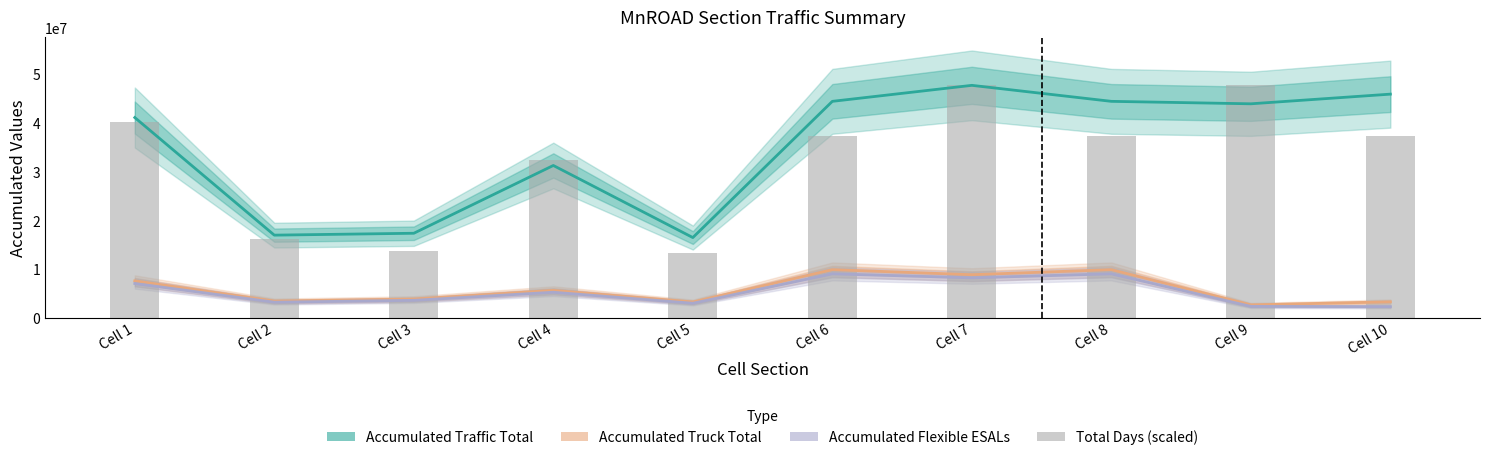

Reading left to right, list all the values displayed in this chart.

Accumulated Traffic Total: Cell 1=41081703.0	Cell 2=16944309.0	Cell 3=17332124.0	Cell 4=31244786.0	Cell 5=16448581.0	Cell 6=44408896.0	Cell 7=47693367.0	Cell 8=44408896.0	Cell 9=43904260.0	Cell 10=45886926.0
Accumulated Truck Total: Cell 1=7561279.0	Cell 2=3409186.0	Cell 3=3825028.0	Cell 4=5601535.0	Cell 5=3221880.0	Cell 6=9857701.0	Cell 7=8823415.0	Cell 8=9857701.0	Cell 9=2629170.0	Cell 10=3256426.0
Accumulated Flexible ESALs: Cell 1=7017364.0	Cell 2=3181965.0	Cell 3=3565149.0	Cell 4=5225475.0	Cell 5=2966278.0	Cell 6=9001725.0	Cell 7=8191753.0	Cell 8=9001725.0	Cell 9=2322178.0	Cell 10=2260671.0
Total Days (scaled): Cell 1=40094361.8	Cell 2=16122013.9	Cell 3=13704820.6	Cell 4=32280987.9	Cell 5=13268690.9	Cell 6=37241038.9	Cell 7=47693367.0	Cell 8=37241038.9	Cell 9=47693367.0	Cell 10=37241038.9